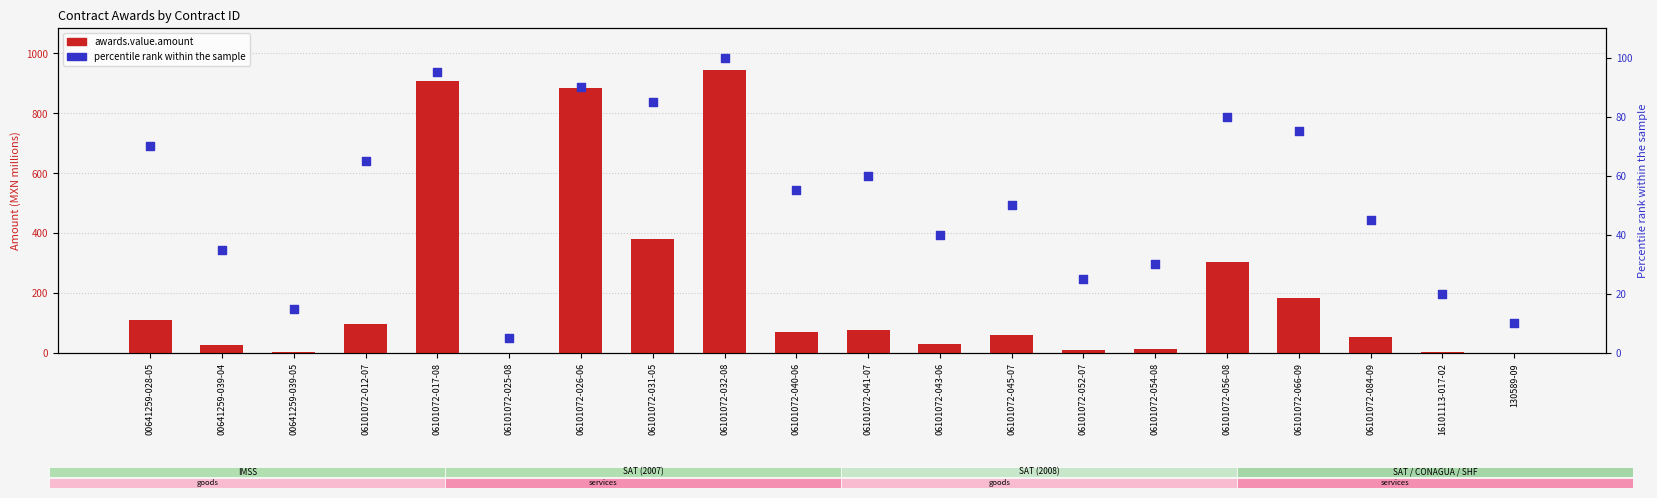

At which category is the sum across all series the highest?

06101072-032-08